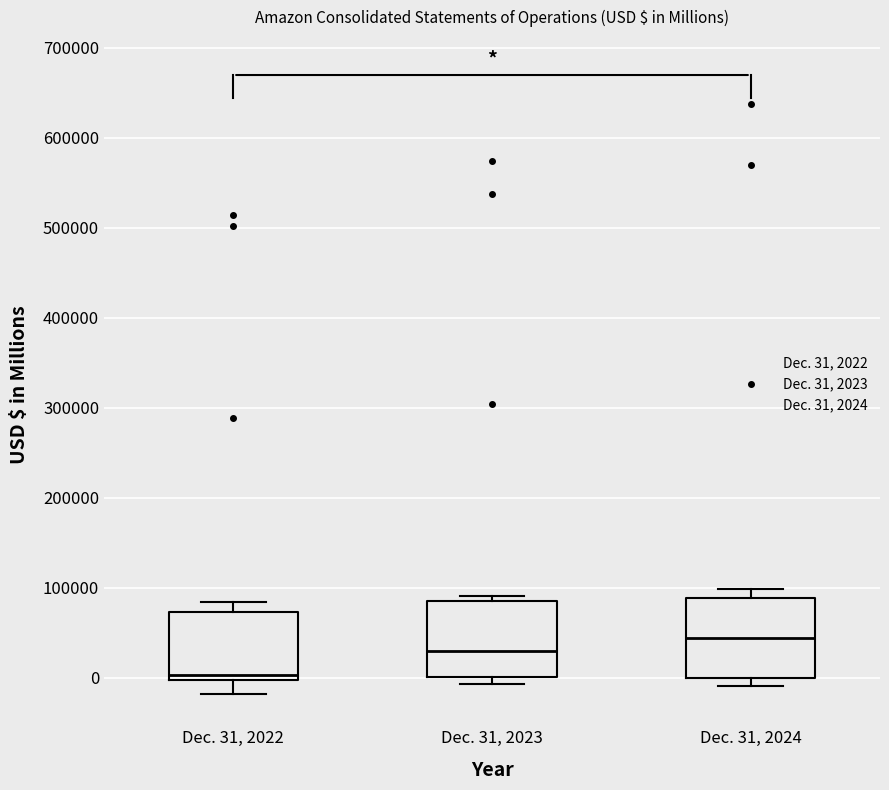

Where is the lower edge of the box for Dec. 31, 2022 on the y-axis? The values are not printed on the chart, so give them approximately, as read against the axis.

0